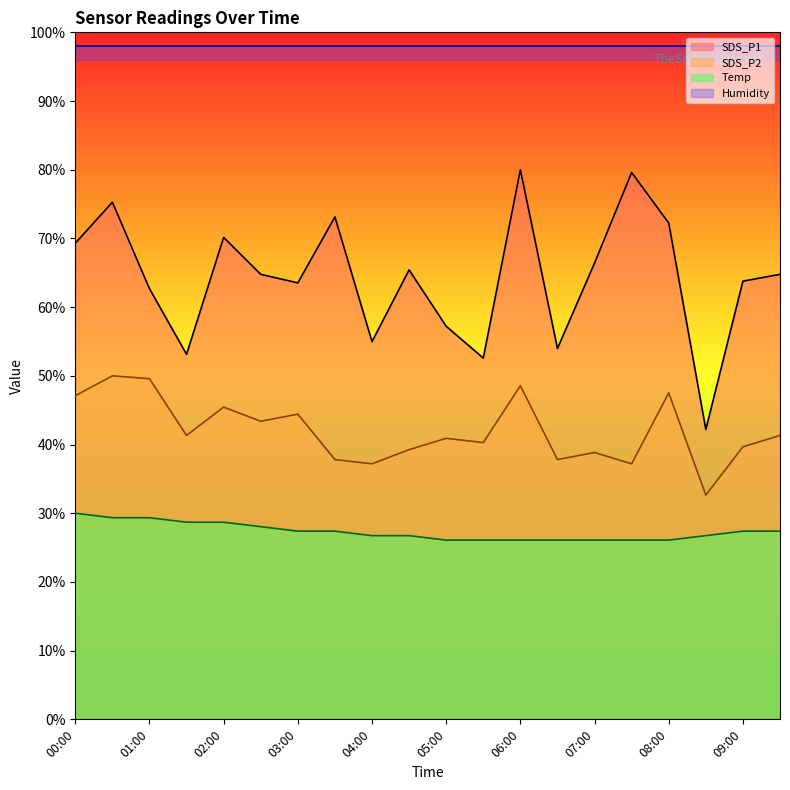

What is the difference between the highest and lowest values at 01:00?

33.3